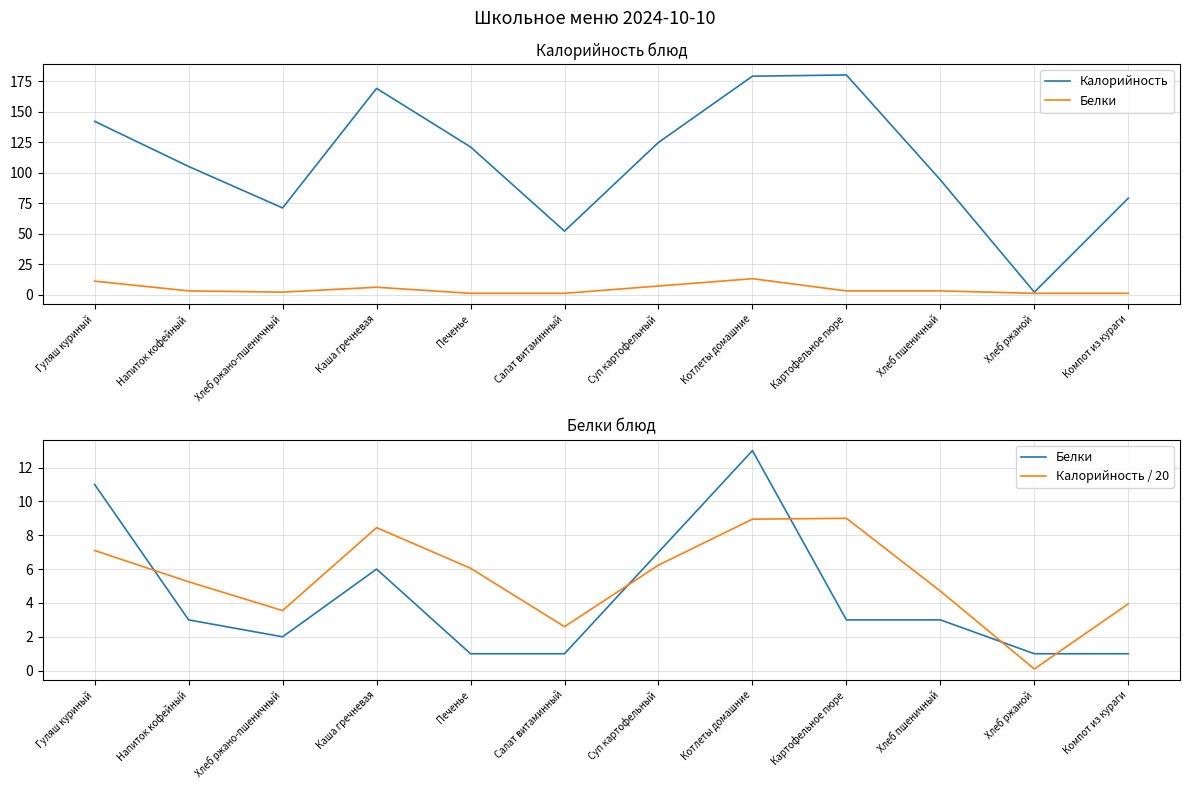

Where does the Белки series first go above 3?

Гуляш куриный